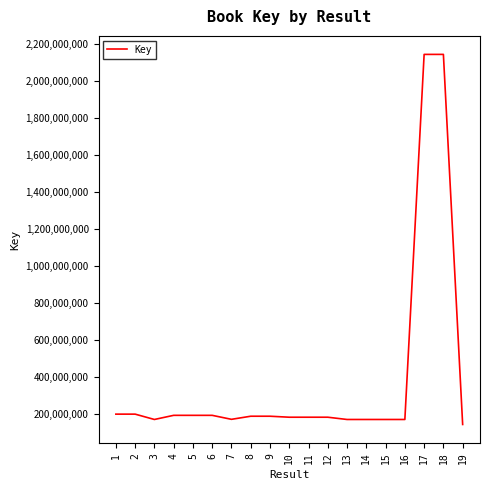

What is the difference between the values at 8 and 18?

1953568065